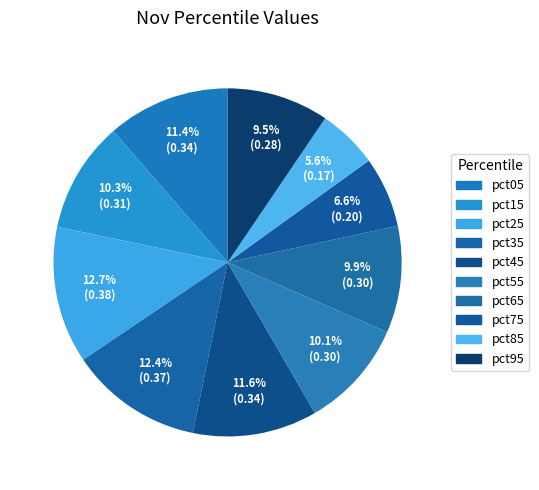

Count the number of slices in the pie.

10